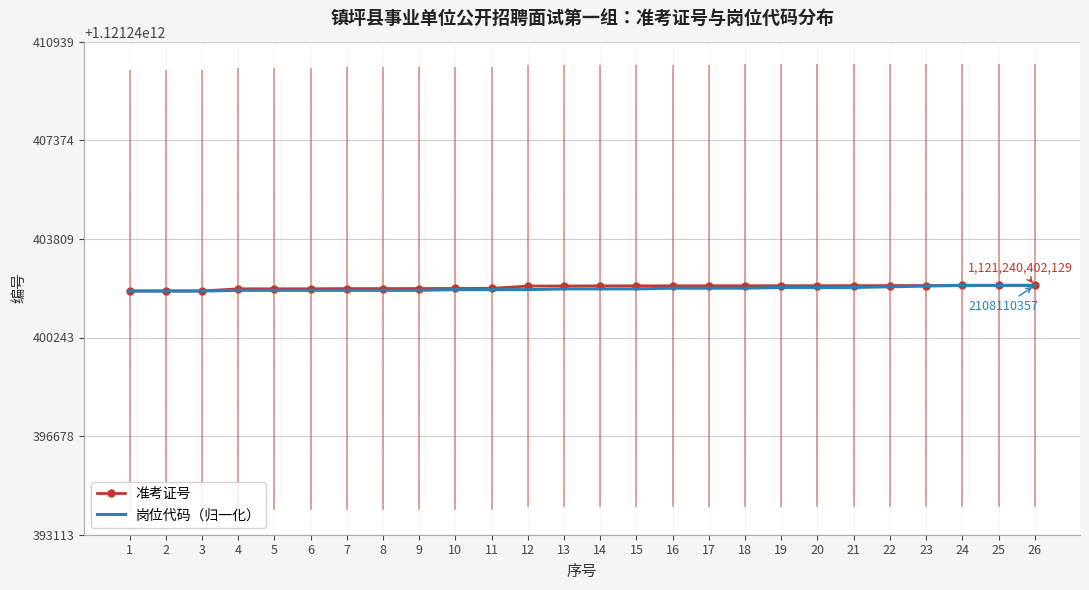

True or false: 岗位代码 has a value of 1131345911 at 16.

False